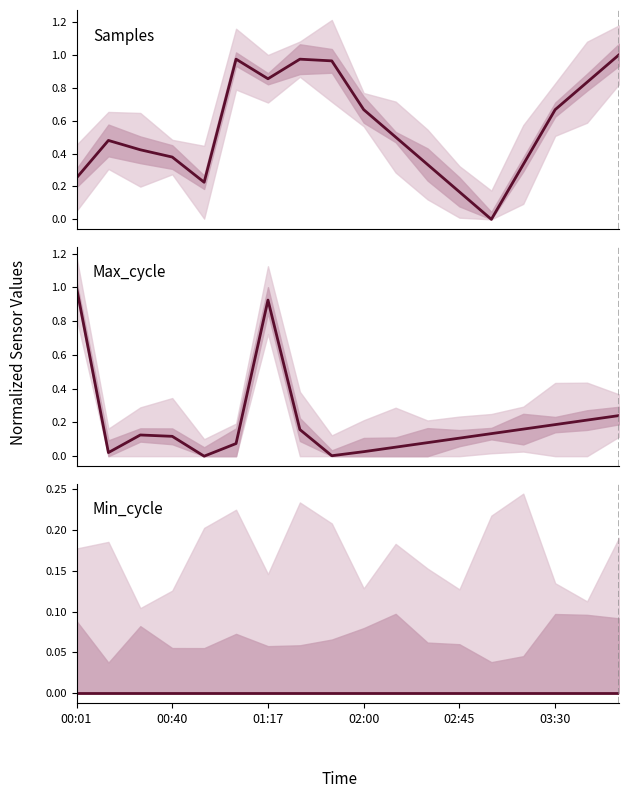

What are all the series names shown in the legend?

Samples, Max_cycle, Min_cycle